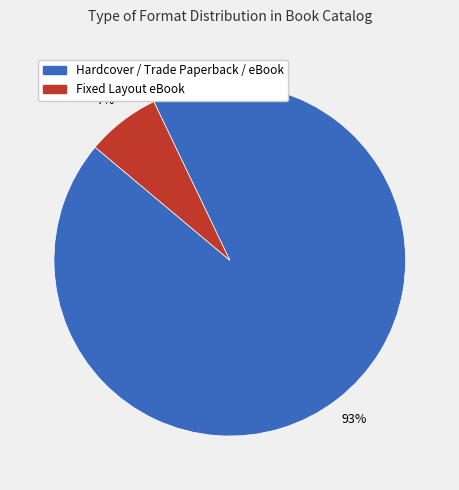

How many slices are in this pie chart?

2